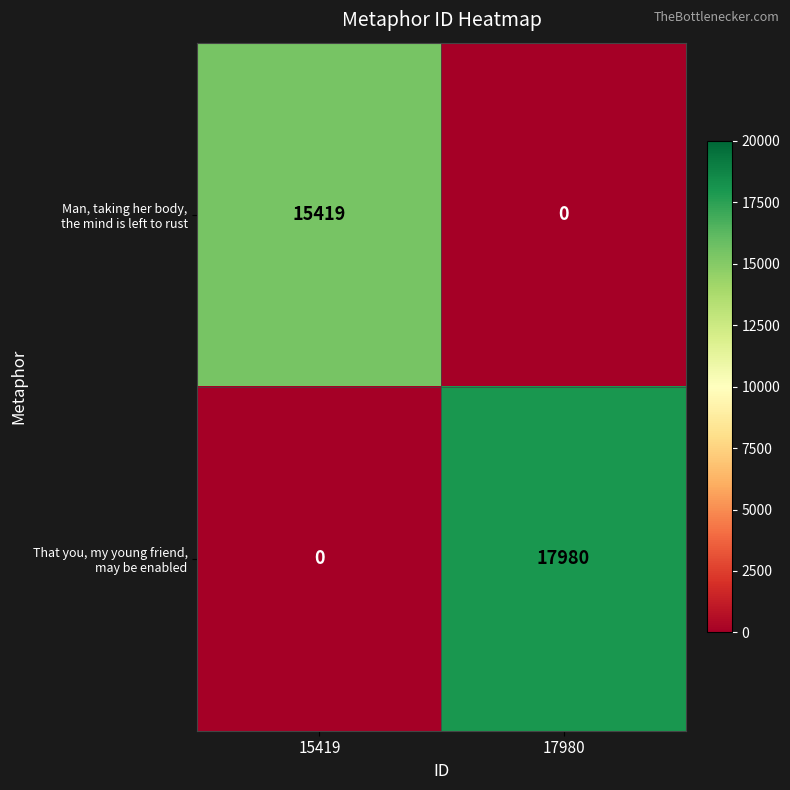

How many categories are shown in the chart?

2